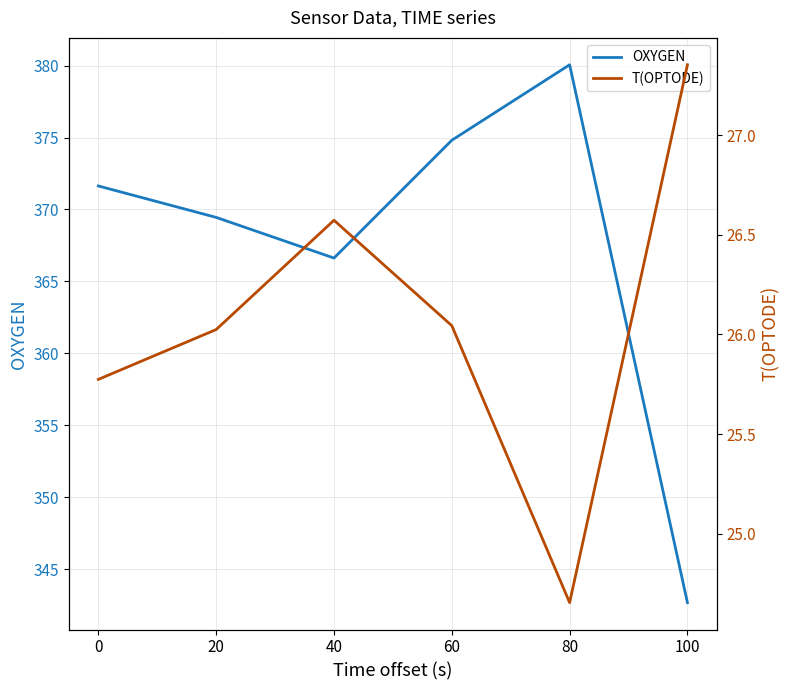

Where is the first local minimum for OXYGEN?

40